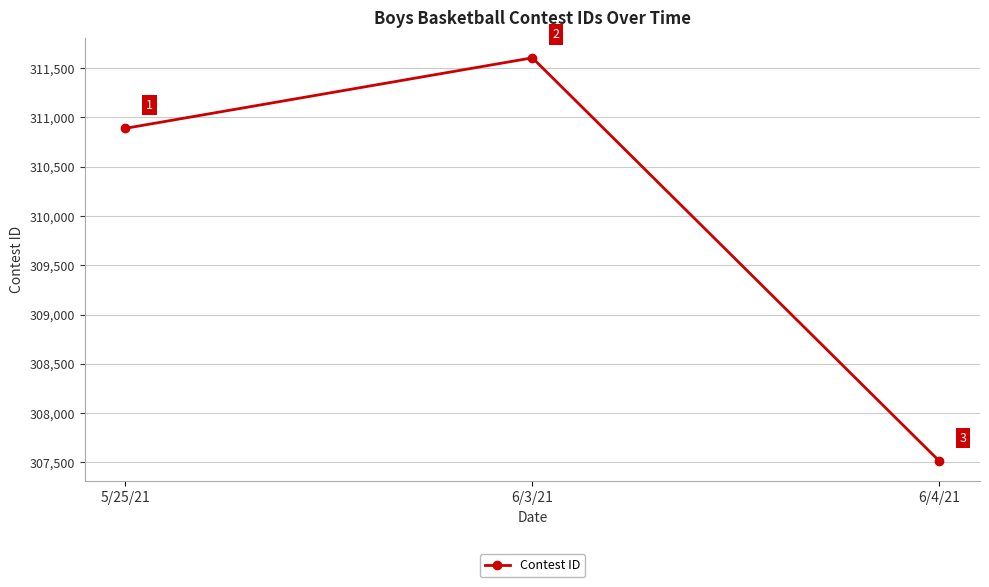

What is the change in value from 5/25/21 to 6/3/21?

+715